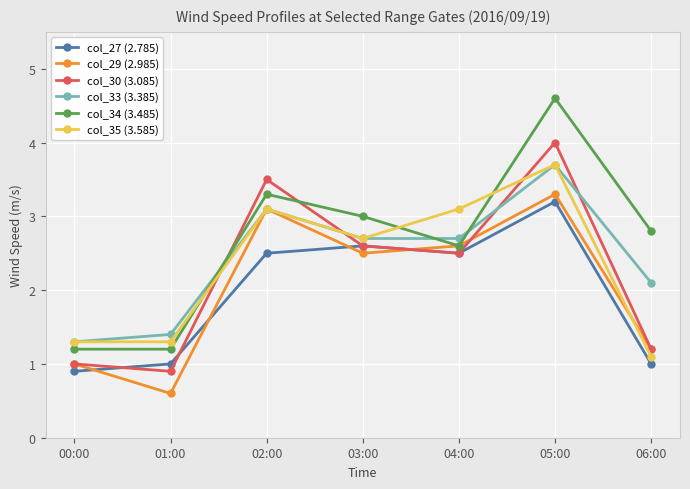

At which category is the sum across all series the highest?

05:00